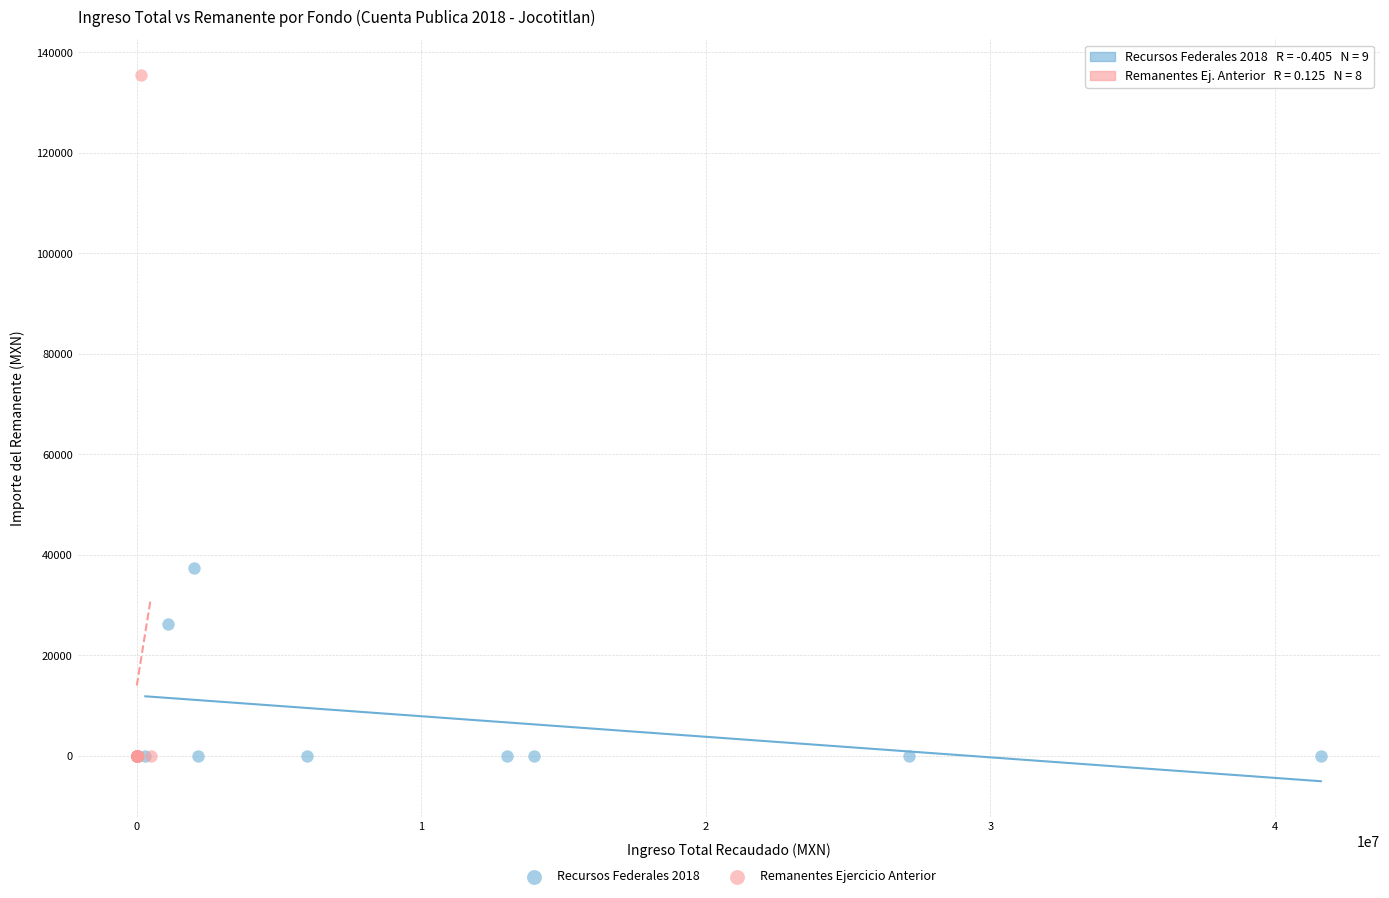

Which series contains the highest Y value?

Remanentes Ejercicio Anterior